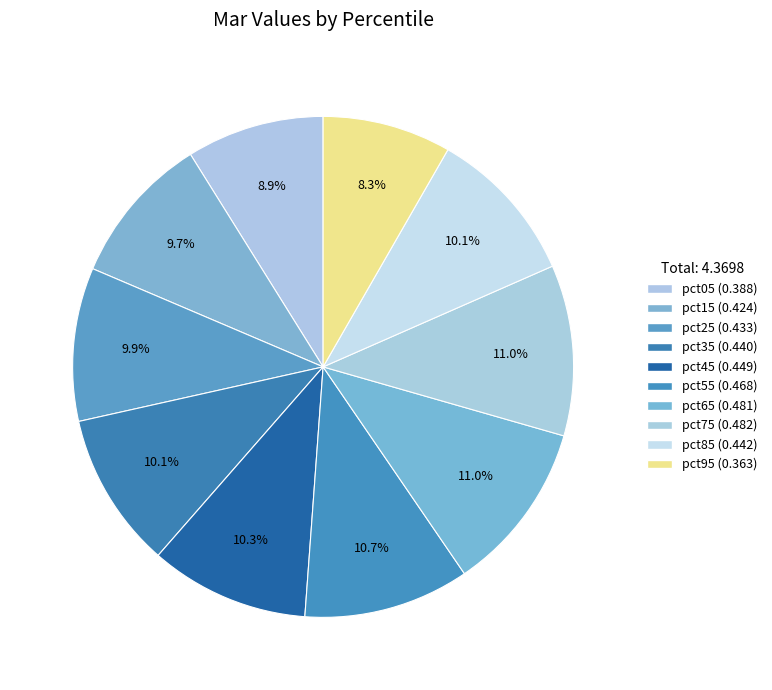

To the nearest percent, what is the difference between the largest and smallest slice percentages?

3%